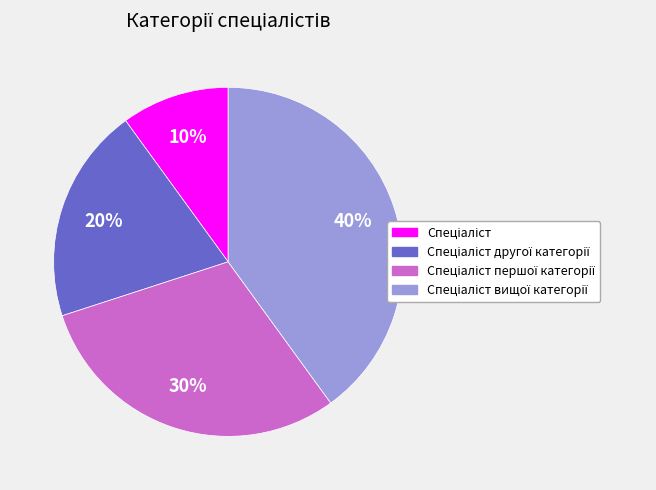

Is there a majority slice in this chart?

No